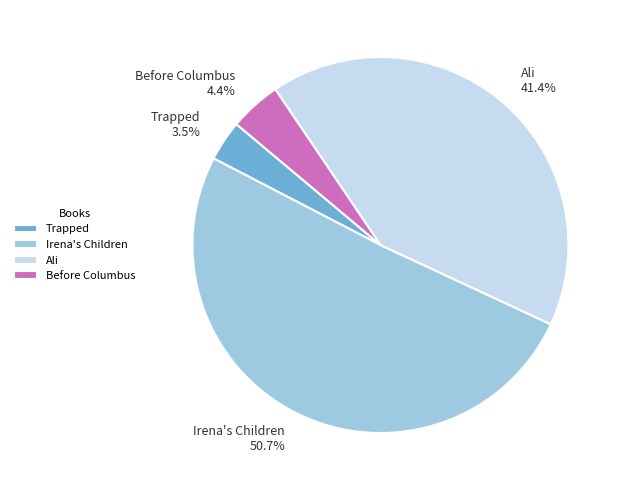

To the nearest percent, what is the difference between the largest and smallest slice percentages?

47%